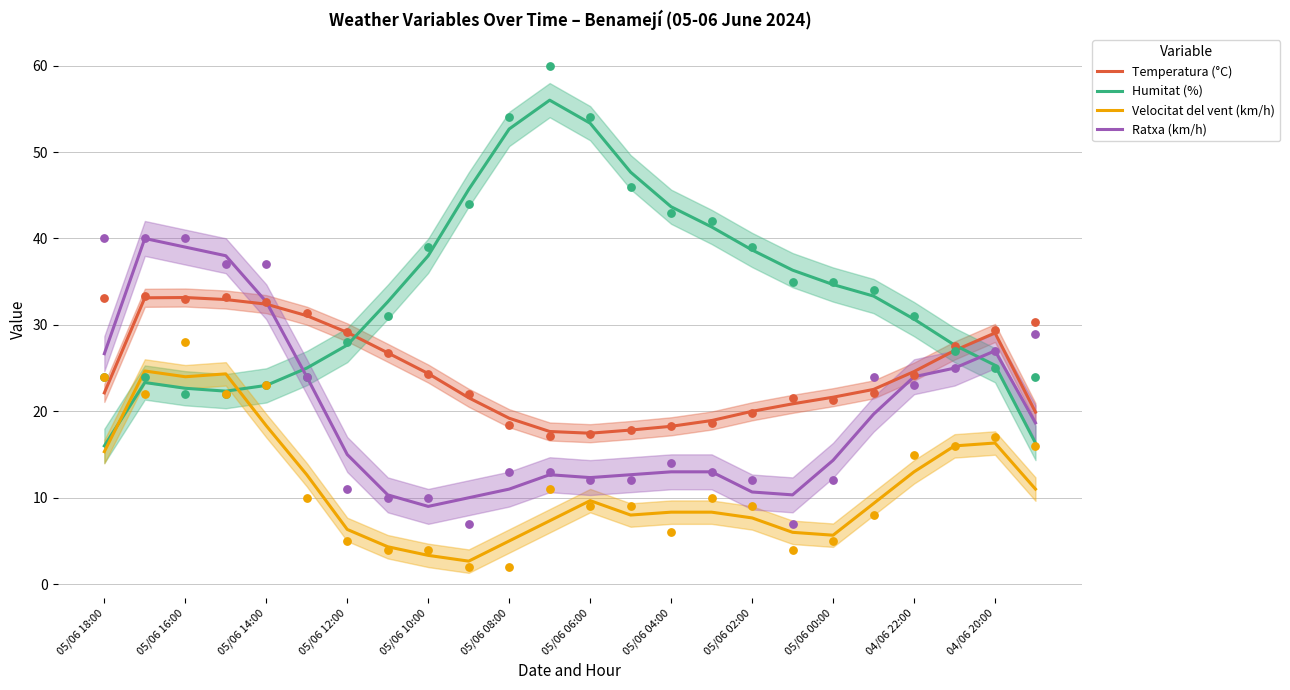

What are all the series names shown in the legend?

Temperatura (°C), Humitat (%), Velocitat del vent (km/h), Ratxa (km/h)